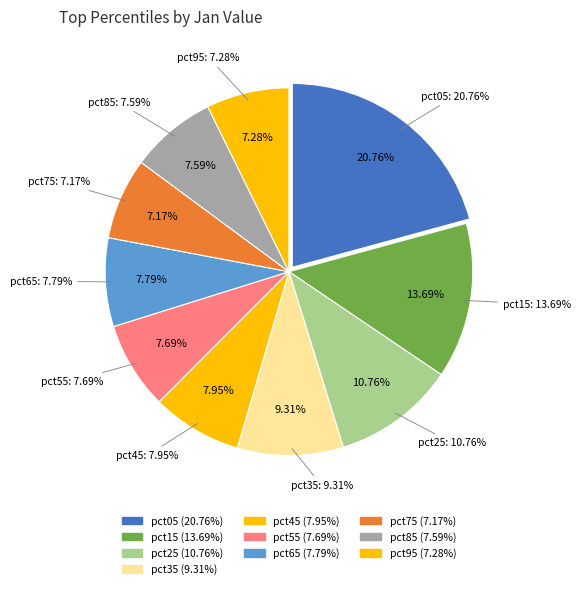

To the nearest percent, what is the difference between the pct05 and pct35 slice percentages?

11%